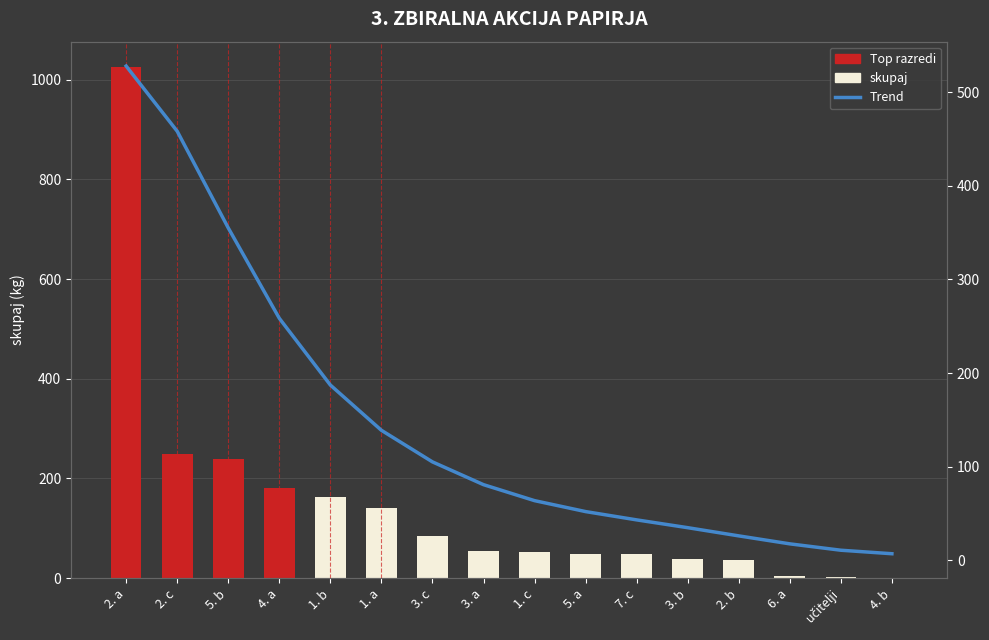

What is the approximate value of skupaj at 7. c?

48.0